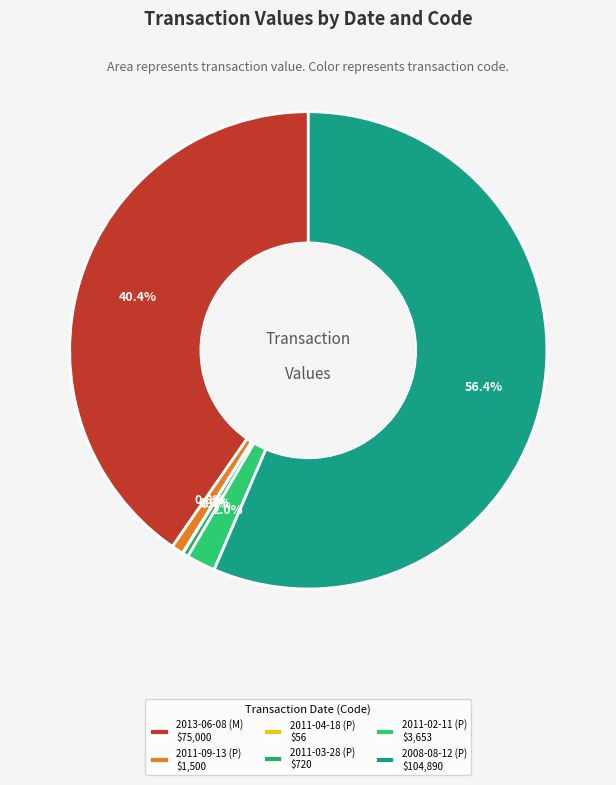

How many slices are in this pie chart?

6